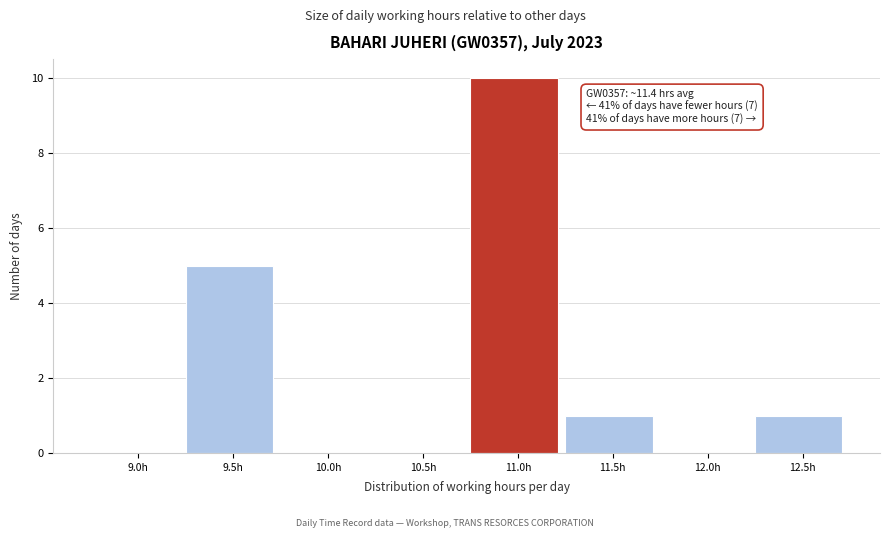

Reading left to right, what are all the values shown in this chart?

9.0h=0	9.5h=5	10.0h=0	10.5h=0	11.0h=10	11.5h=1	12.0h=0	12.5h=1